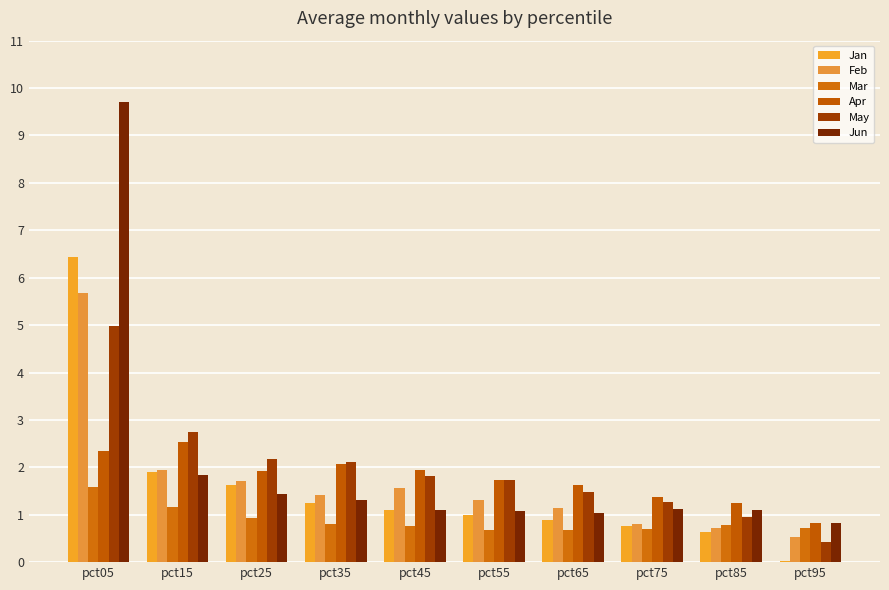

At which label is Mar closest to 1?

pct25